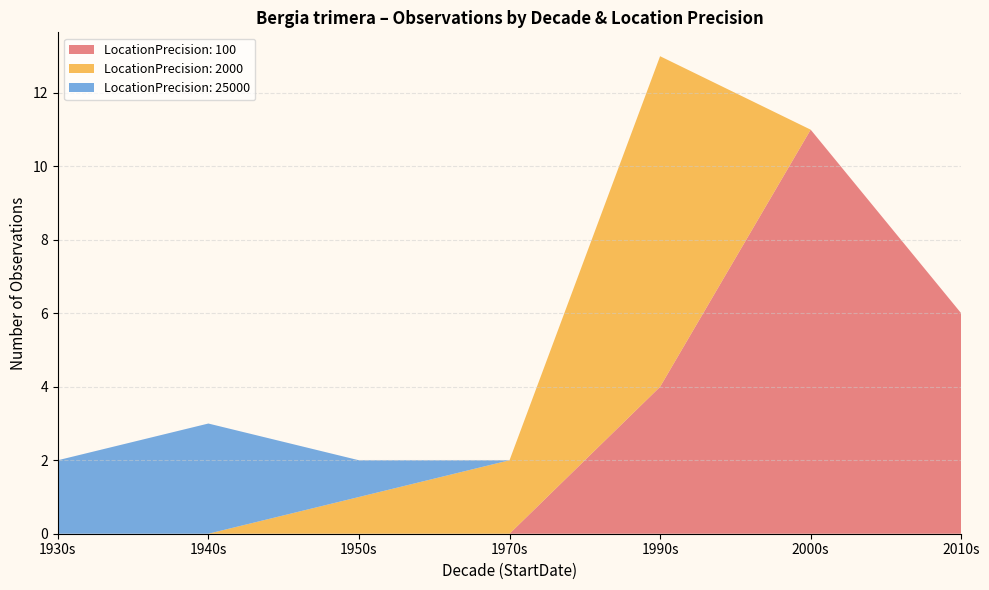

What is the total value across all series at 1940s?

3